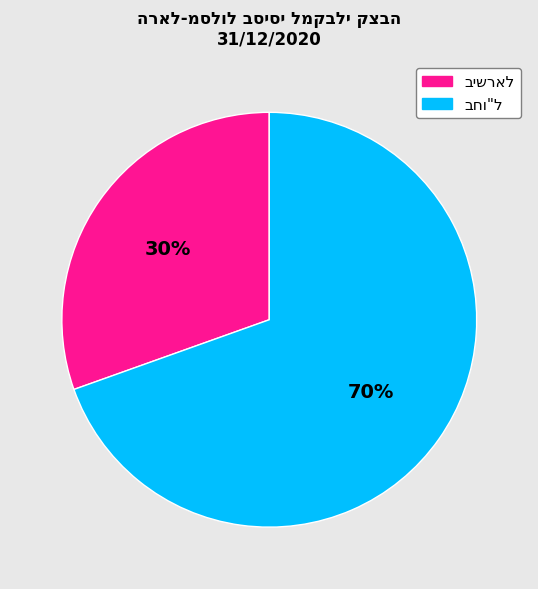

Is there a majority slice in this chart?

Yes